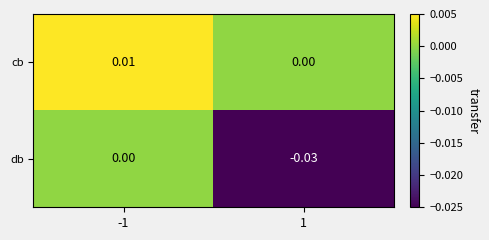

Which series has the largest total across all categories?

cb